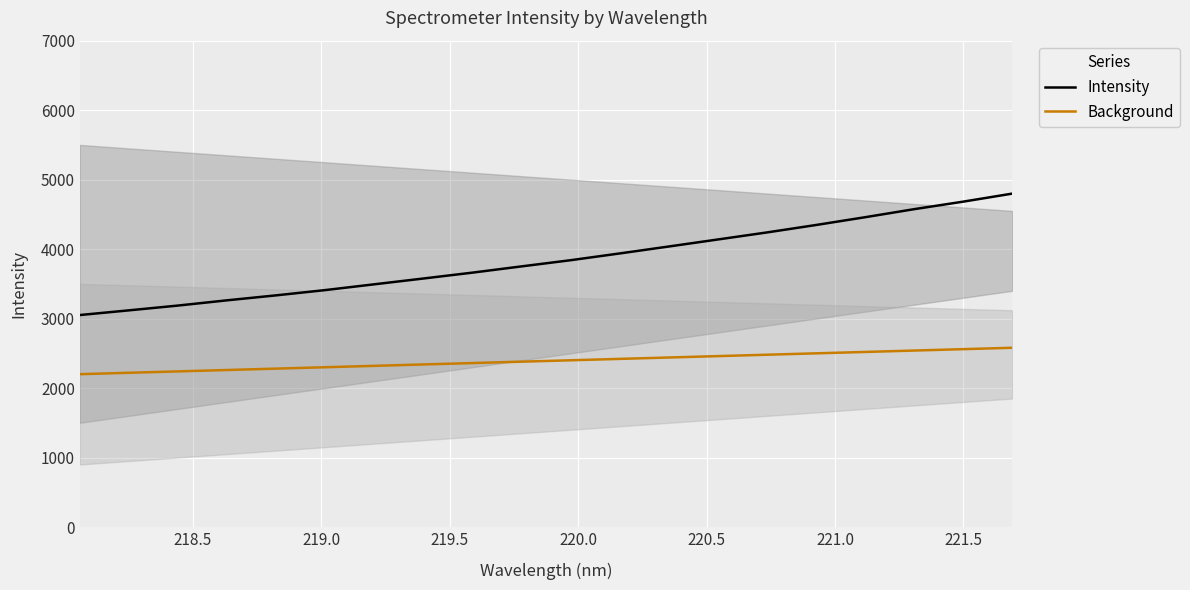

Does the chart display data point markers on the line(s)?

No